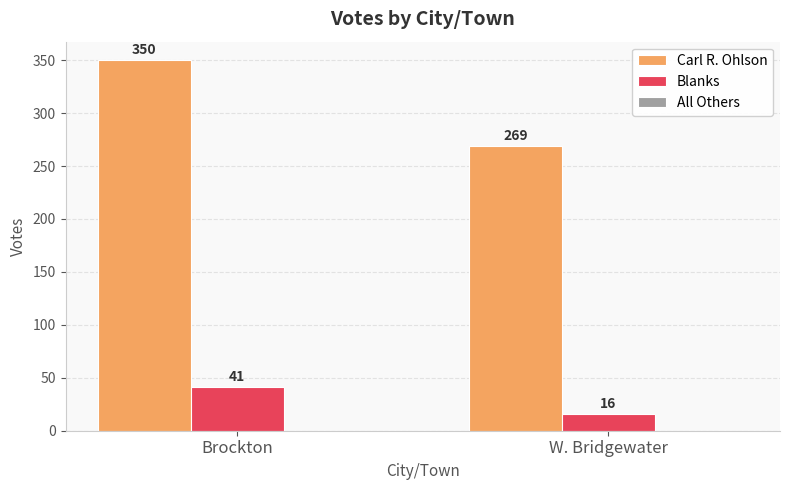

At which category does the chart reach its minimum across all series?

W. Bridgewater